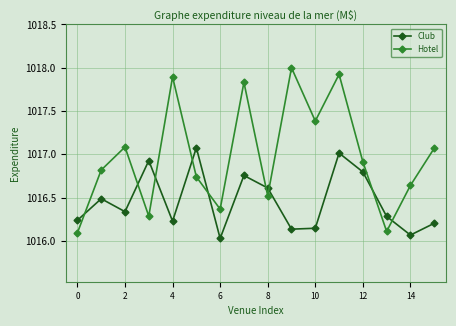

Rank the series by their average value, from highest to lowest.

Hotel, Club